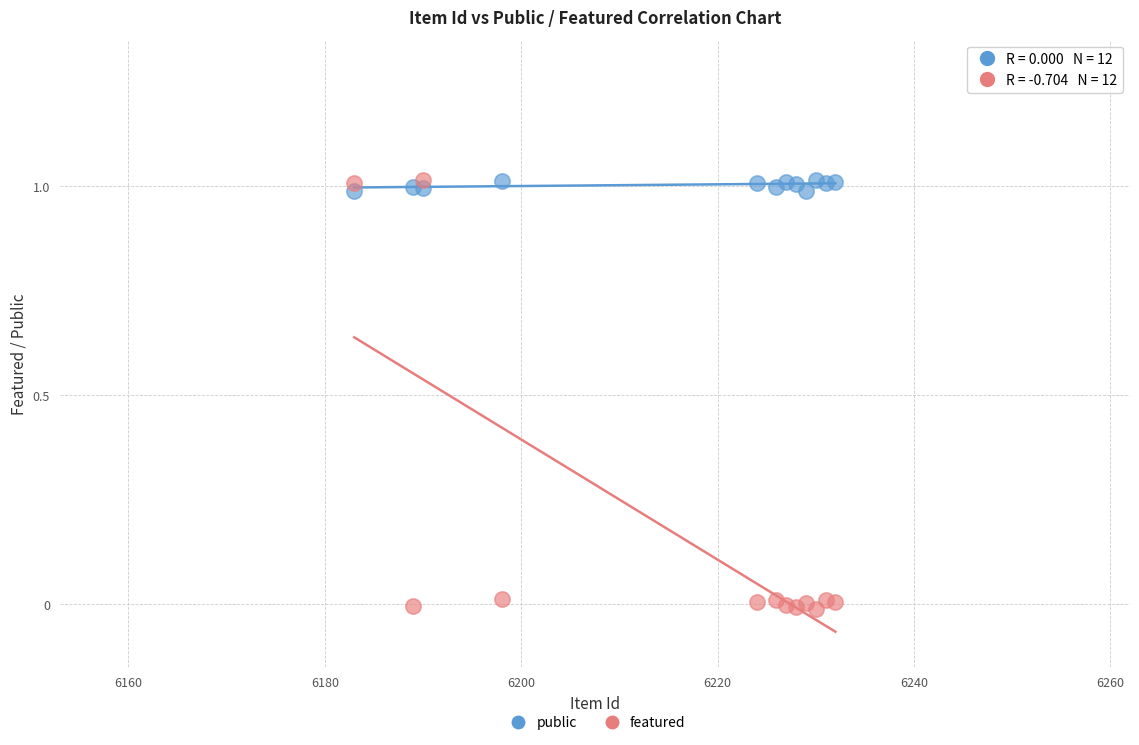

Which series has the widest spread of Y values?

featured